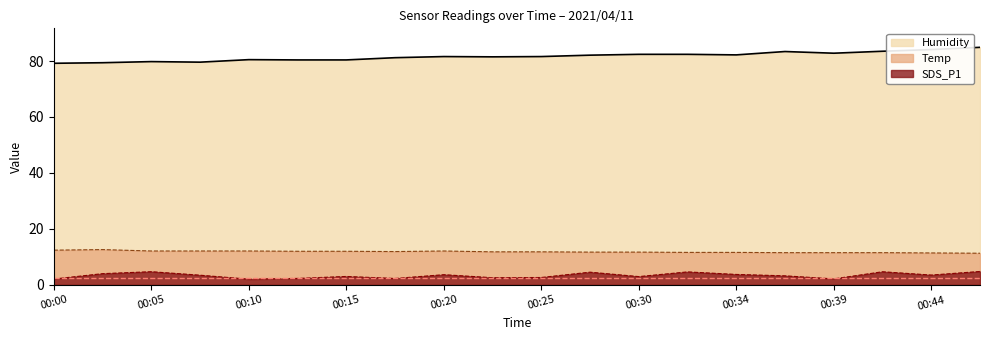

True or false: Temp has a value of 5.3 at 2021/04/11 00:12.

False